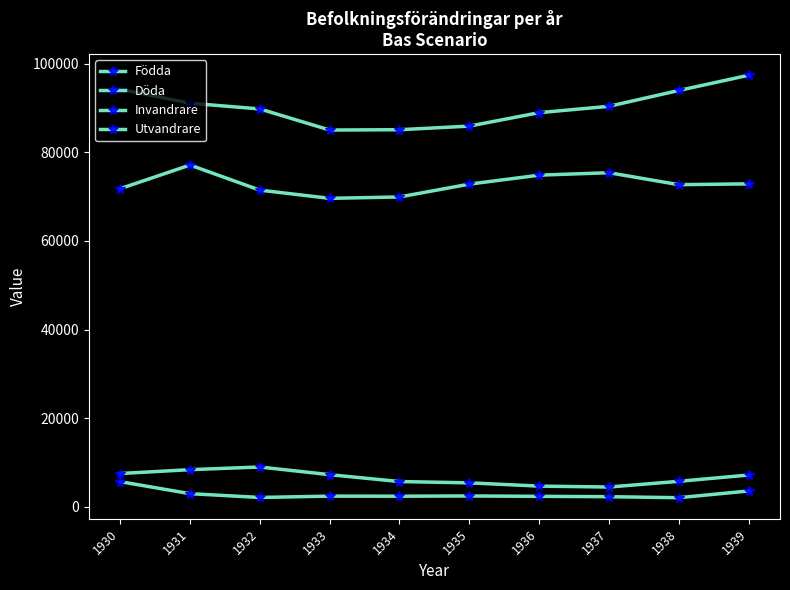

How many lines are shown in the chart?

4